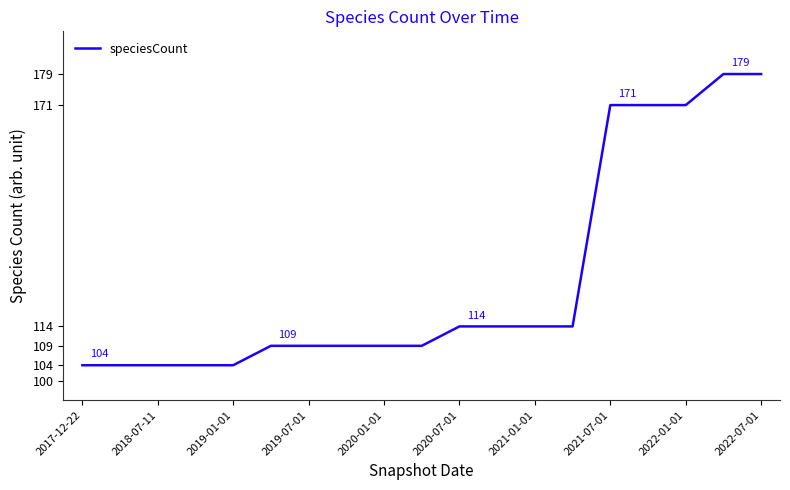

What is the greatest value displayed?

179